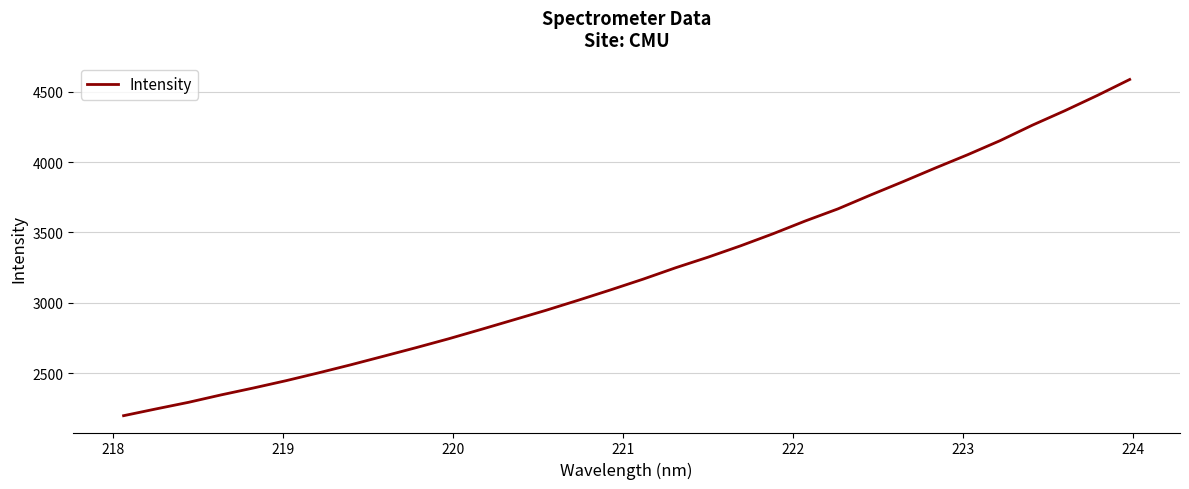

What is the smallest value displayed?

2196.5